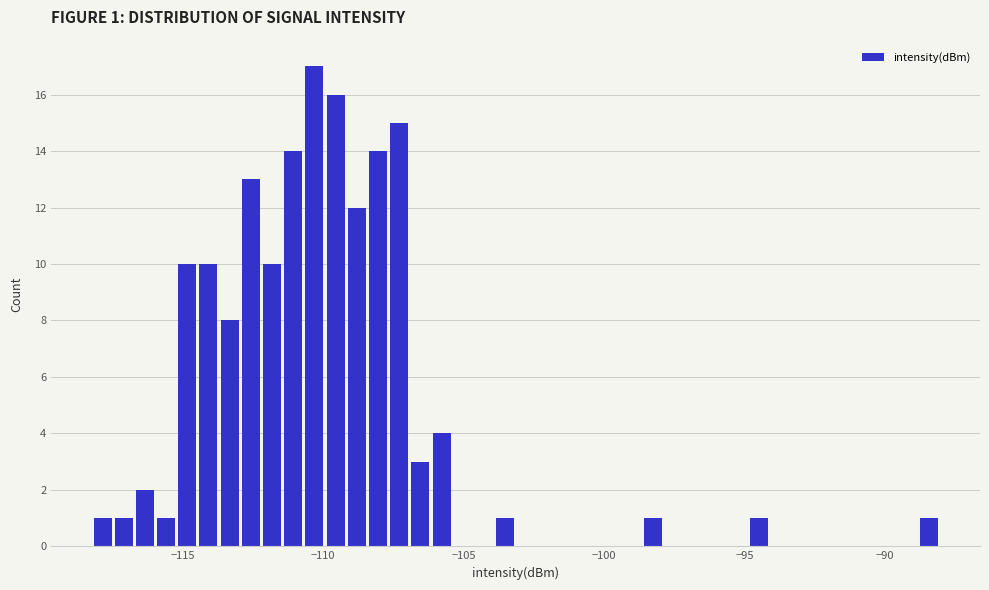

Read against the x-axis, roughly where is the centre of the tallest bar?

-110.5